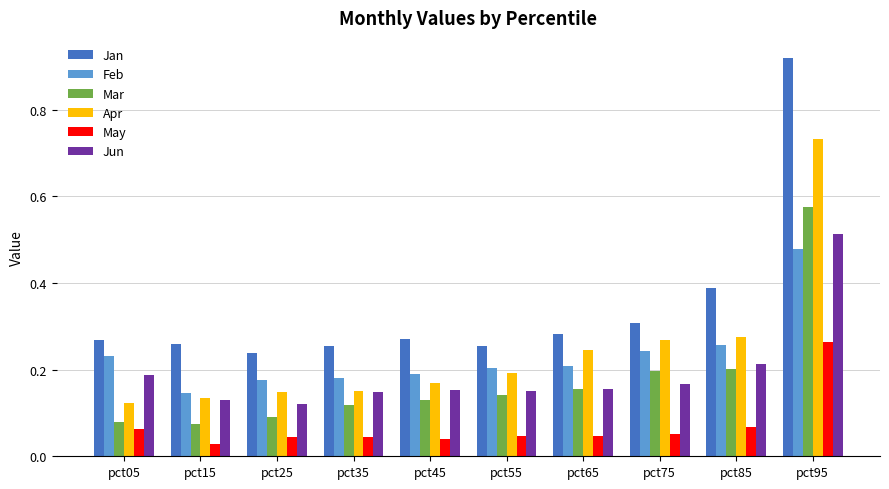

Which series has the largest total across all categories?

Jan